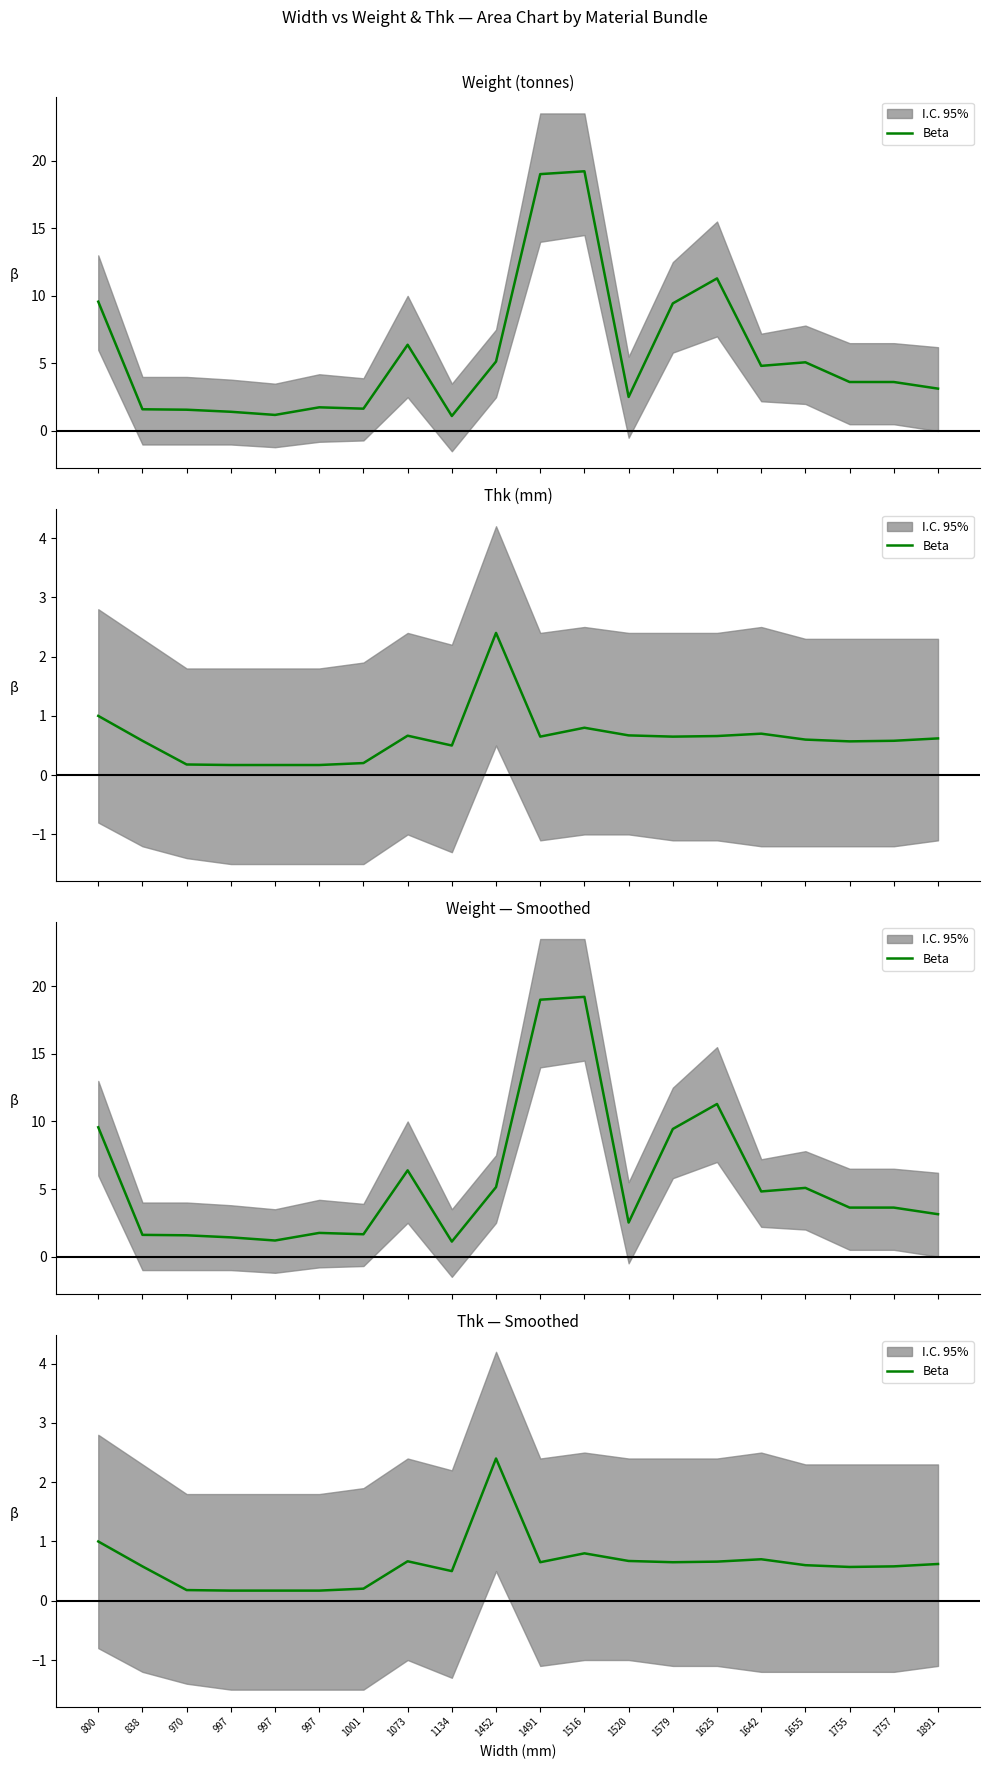

How many categories are shown in the chart?

20